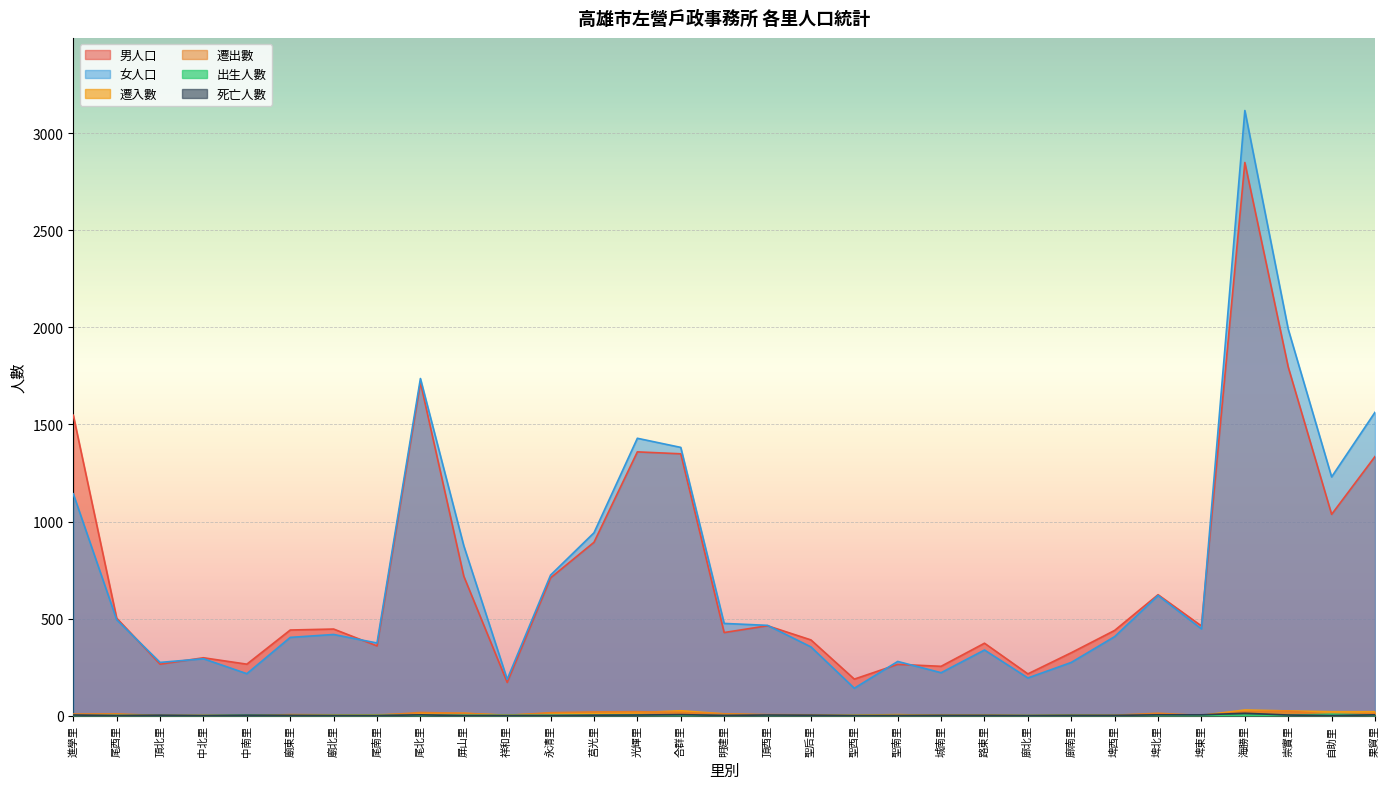

Does the chart display data point markers on the line(s)?

No